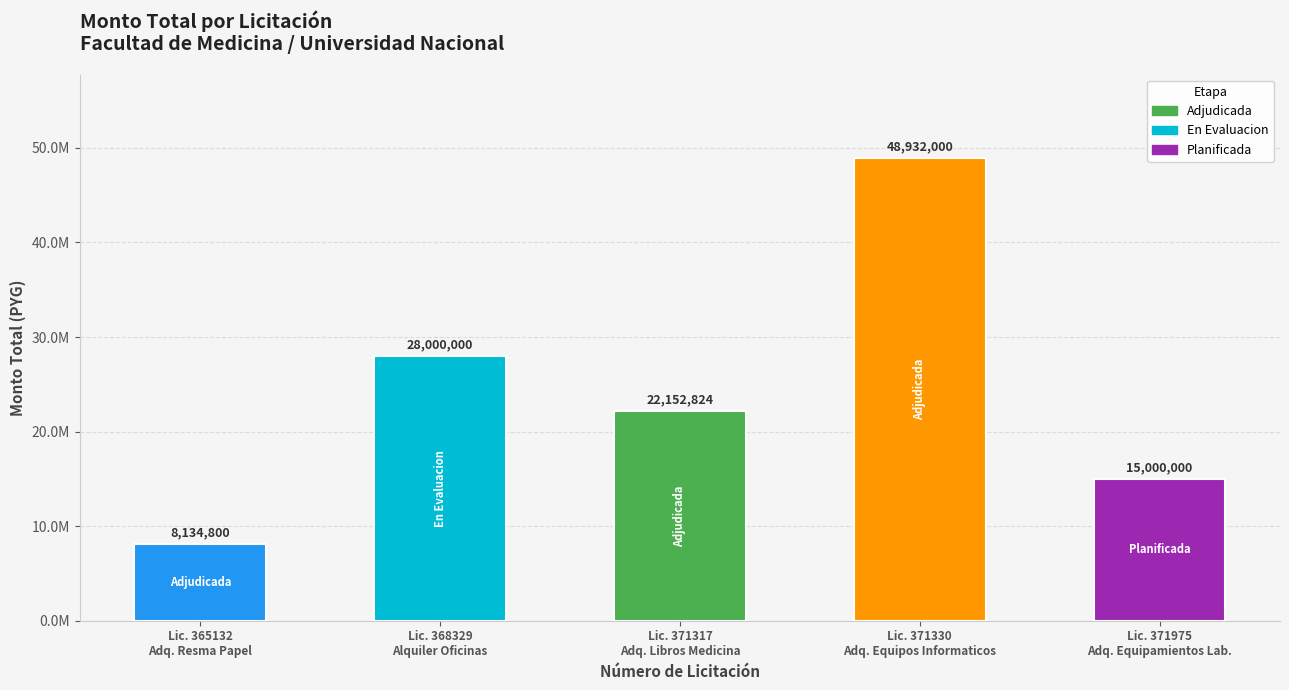

At which label does the data first exceed 22152824?

Lic. 368329
Alquiler Oficinas